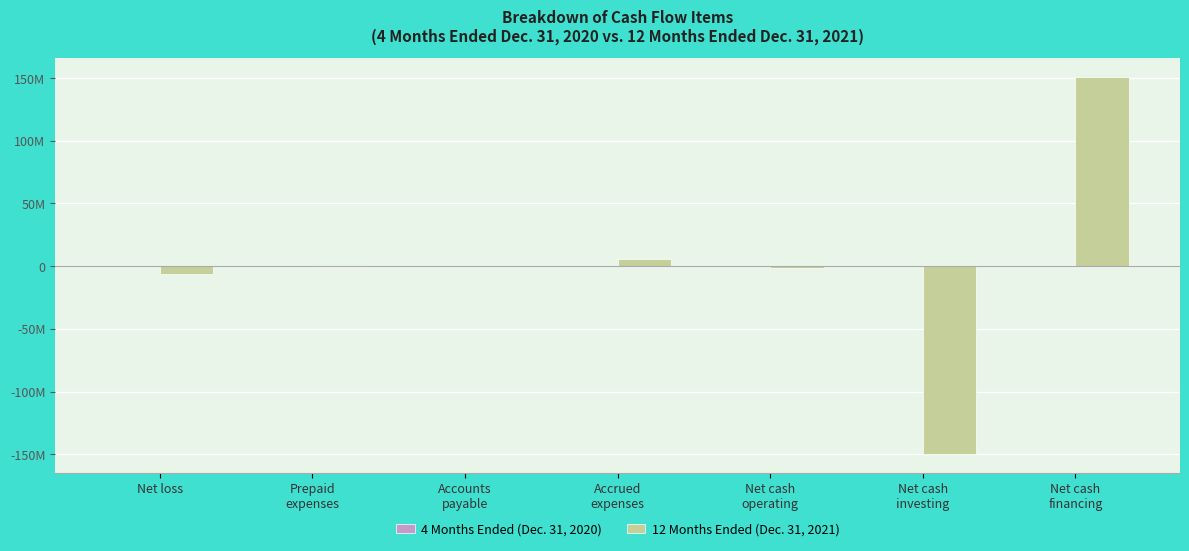

Does the chart contain stacked bars?

No